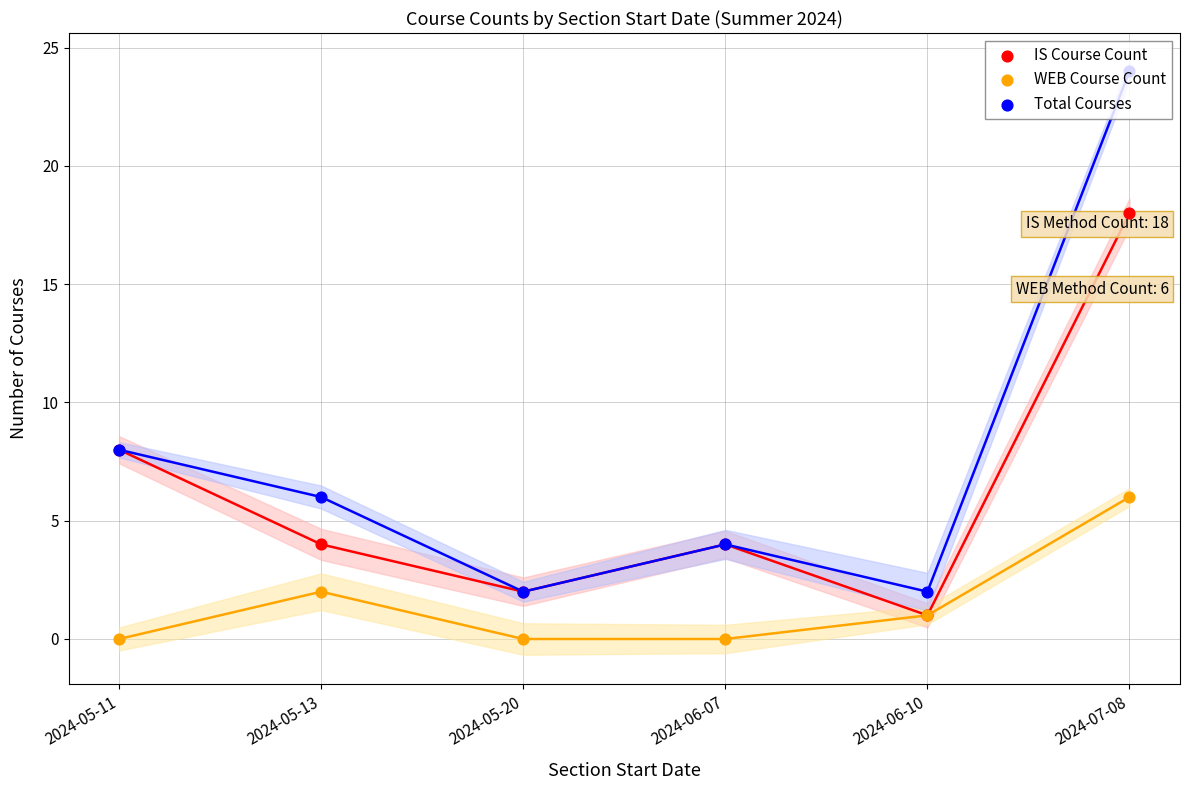

Which series contains the highest Y value?

Total Courses